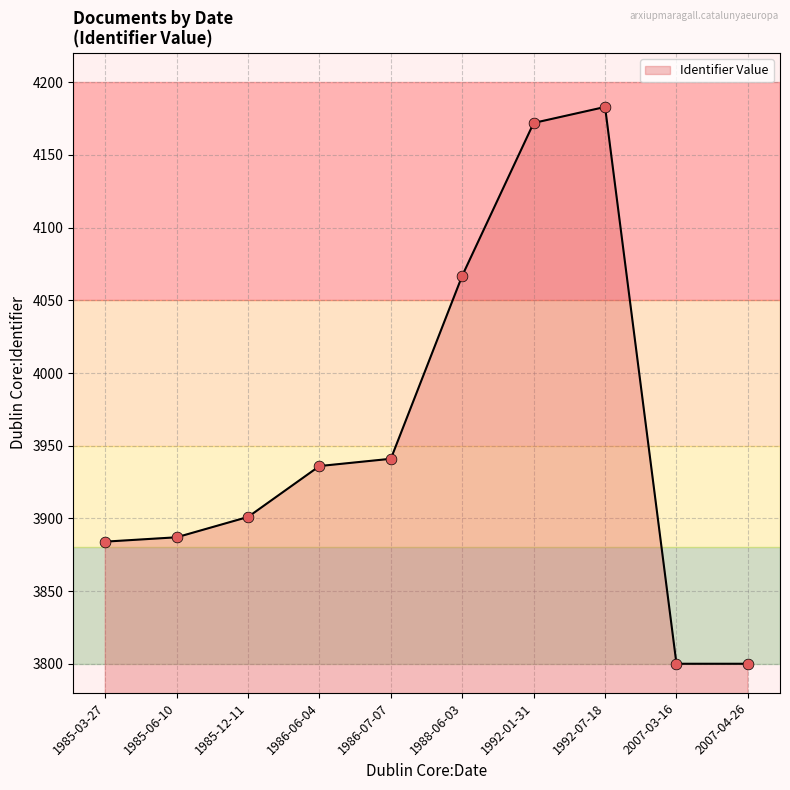

Approximately how many times larger is the value at 1992-01-31 compared to 1988-06-03?

1.0